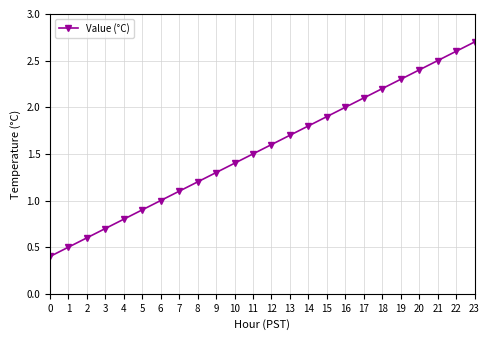

Reading left to right, what are all the values shown in this chart?

0=0.4	1=0.5	2=0.6	3=0.7	4=0.8	5=0.9	6=1.0	7=1.1	8=1.2	9=1.3	10=1.4	11=1.5	12=1.6	13=1.7	14=1.8	15=1.9	16=2.0	17=2.1	18=2.2	19=2.3	20=2.4	21=2.5	22=2.6	23=2.7